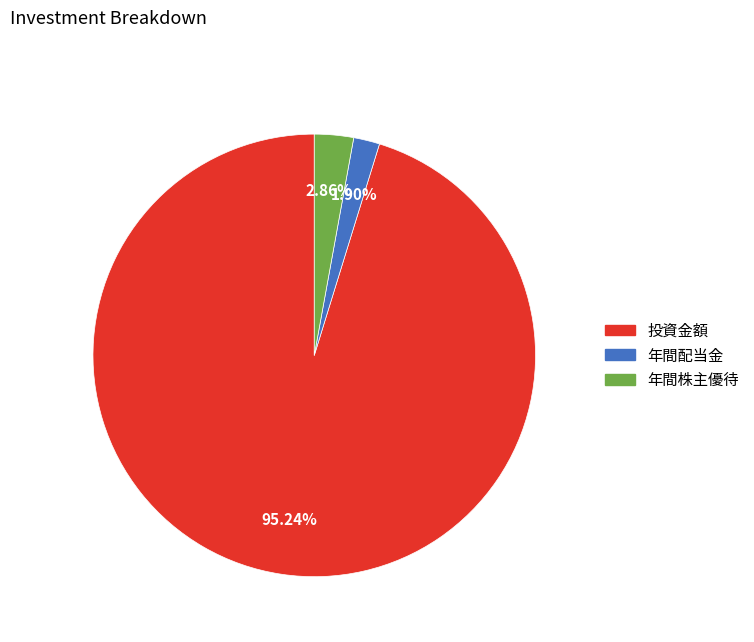

Does 年間株主優待 represent more than half of the total?

No